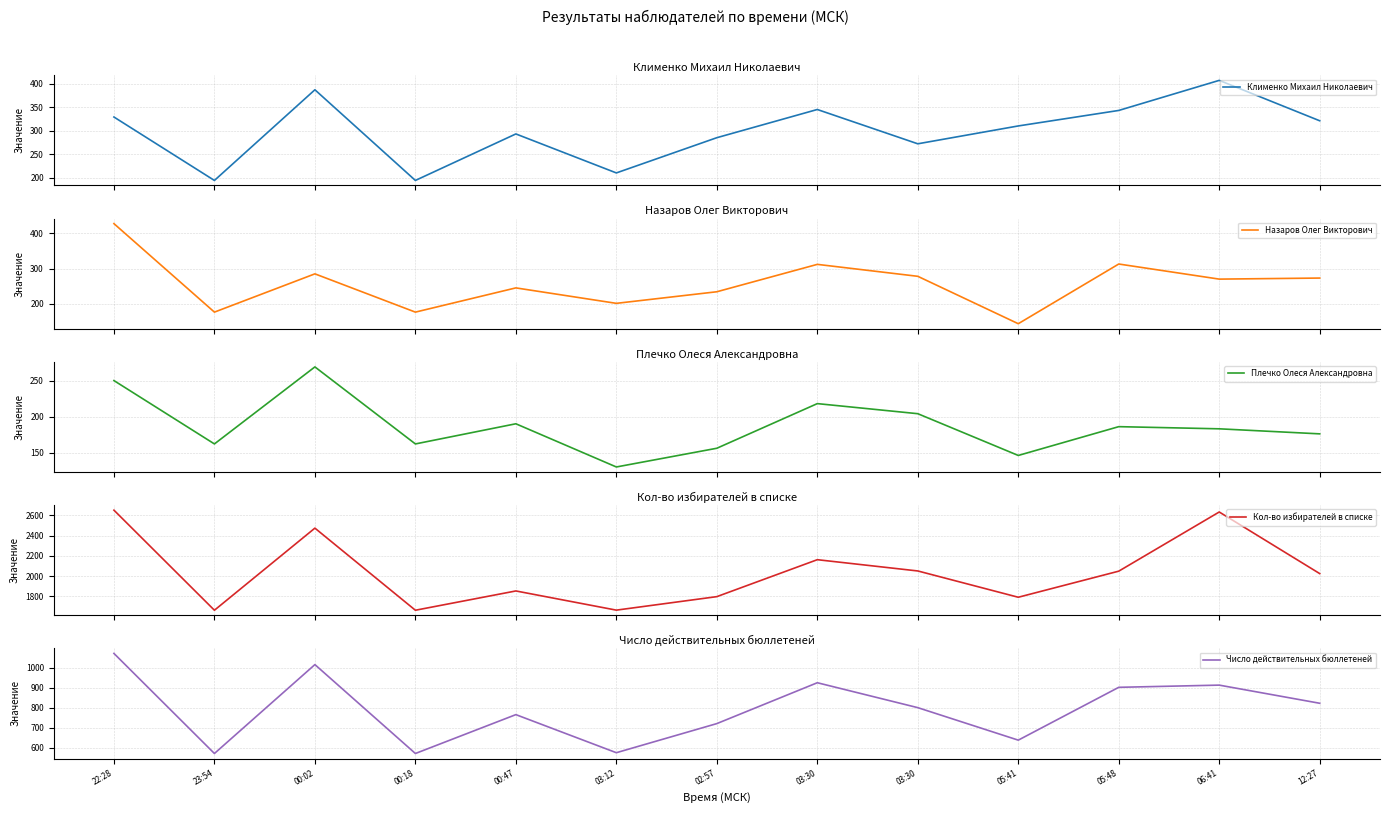

At which label does Кол-во избирателей в списке first exceed 2025?

22:28